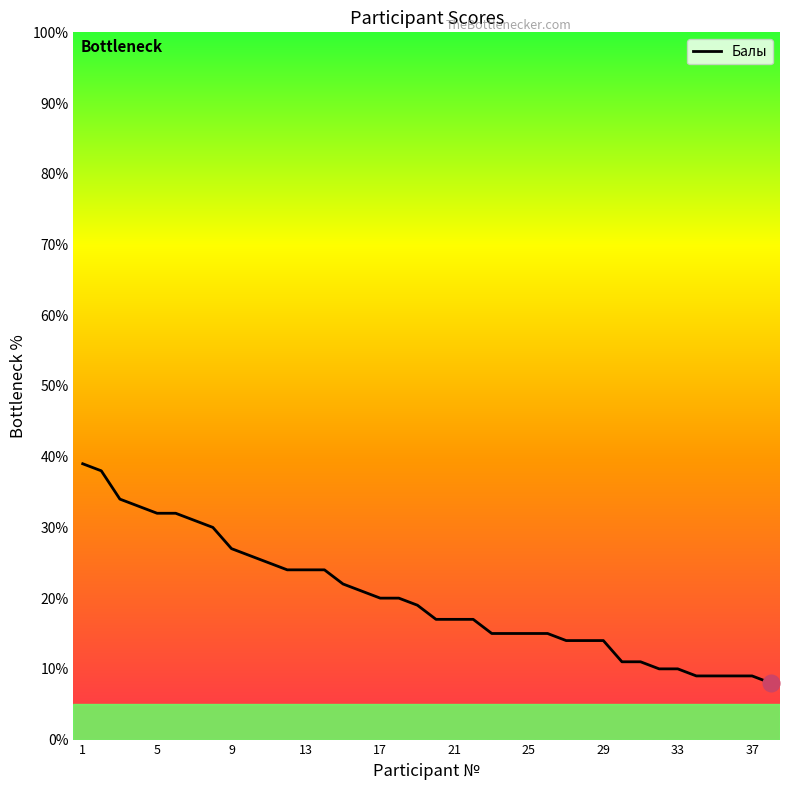

What is the minimum value shown in the chart?

8.0